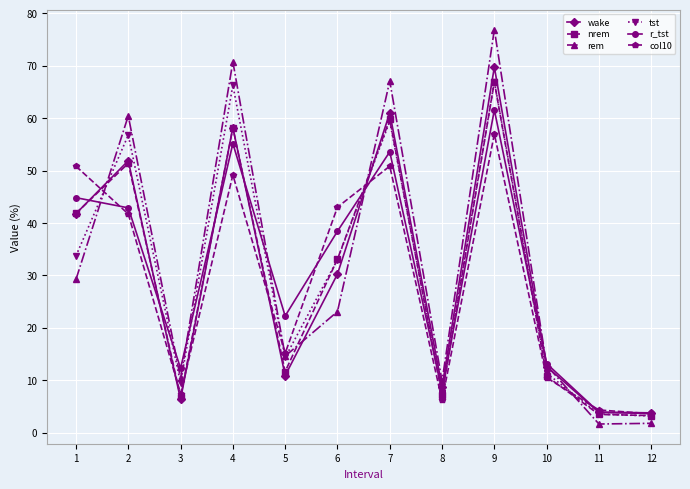

Is it true that col10 equals 15.1 at 5?

True